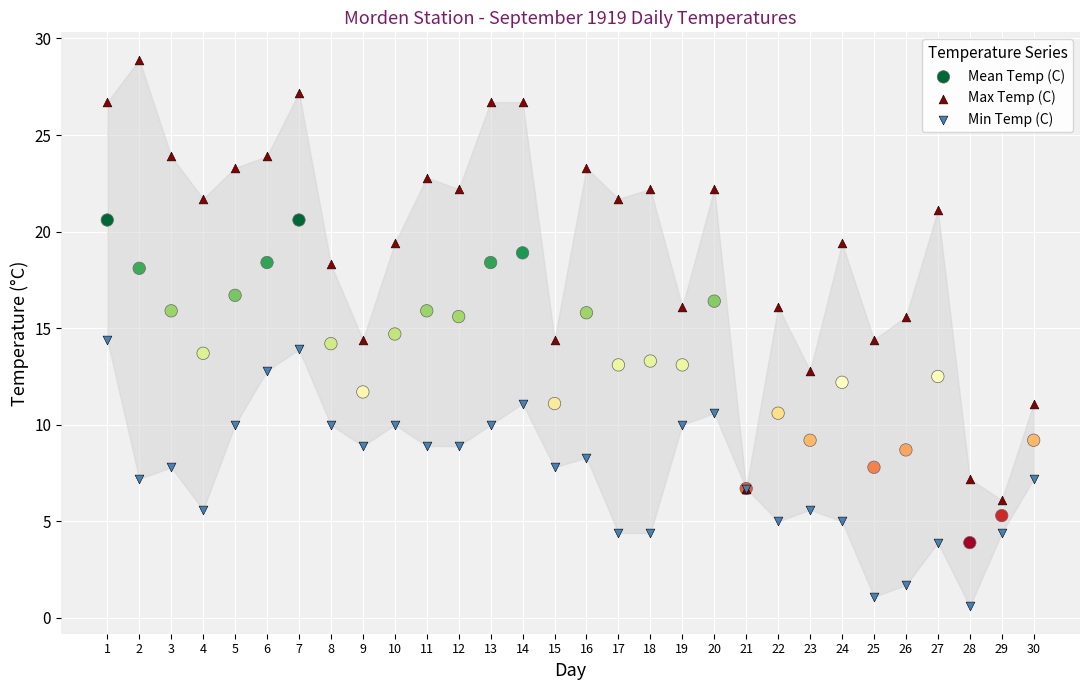

Which series contains the highest Y value?

Max Temp (C)